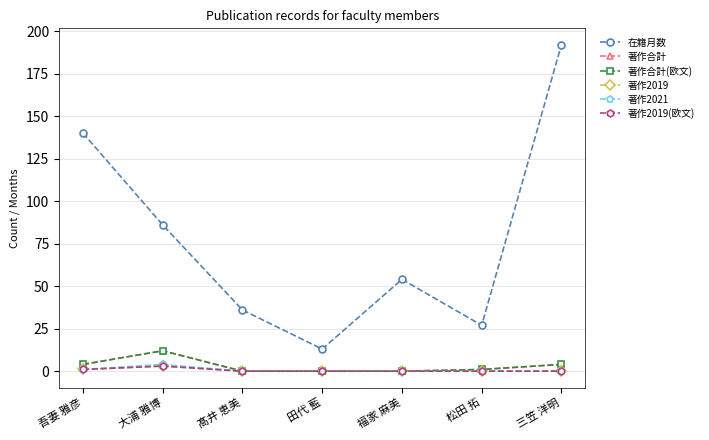

What is the label of the 2nd point from the left?

大浦 雅博